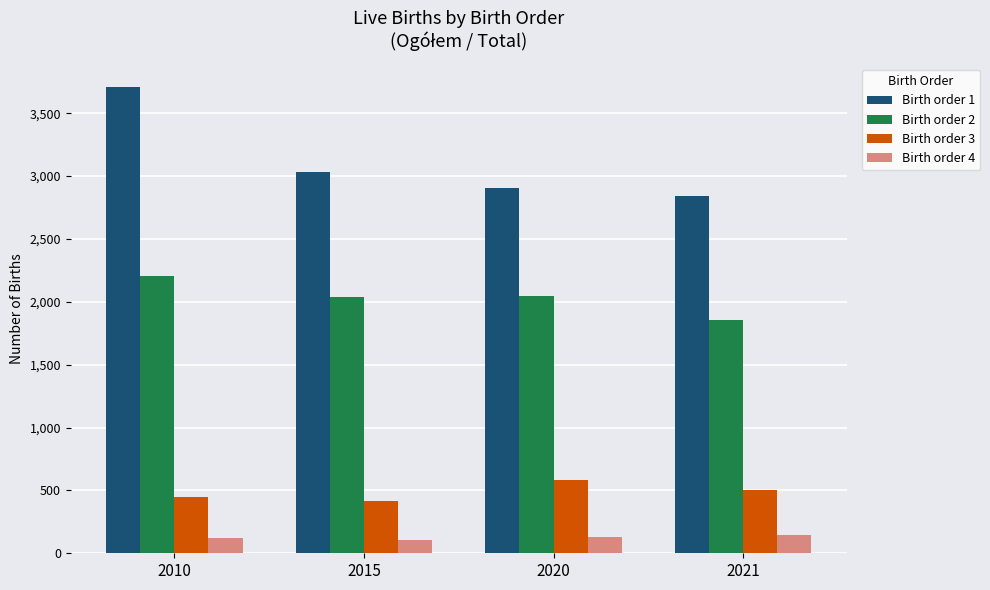

What is the average value of the Birth order 2 series?

2036